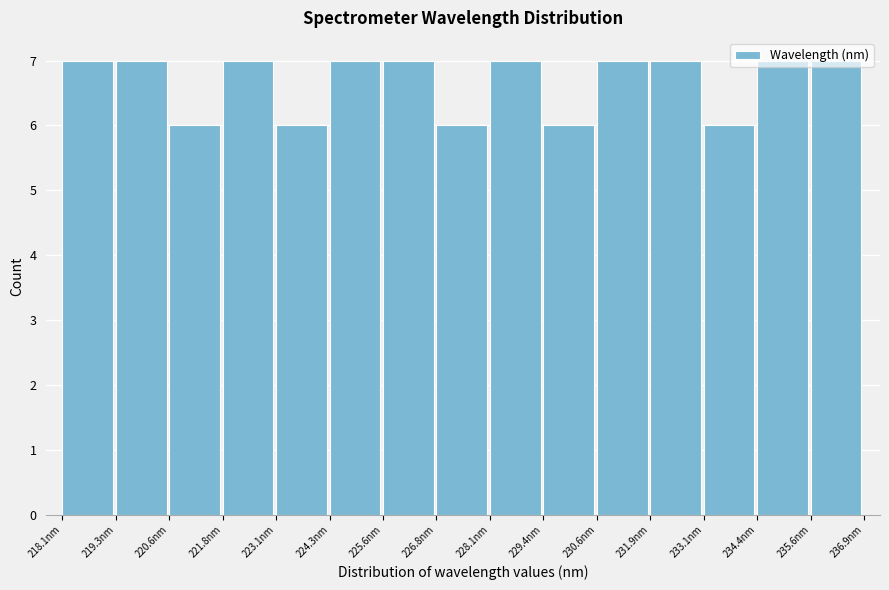

Reading left to right, transcribe this chart: for each bar, give the range it covers on the x-axis and its height. Neither the bar edges nor the heights are printed on the chart, so give them approximately, as read against the axes.

218.0 to 219.4: 7
219.4 to 220.6: 7
220.6 to 221.8: 6
221.8 to 223.0: 7
223.0 to 224.4: 6
224.4 to 225.6: 7
225.6 to 226.8: 7
226.8 to 228.2: 6
228.2 to 229.4: 7
229.4 to 230.6: 6
230.6 to 231.8: 7
231.8 to 233.2: 7
233.2 to 234.4: 6
234.4 to 235.6: 7
235.6 to 236.8: 7